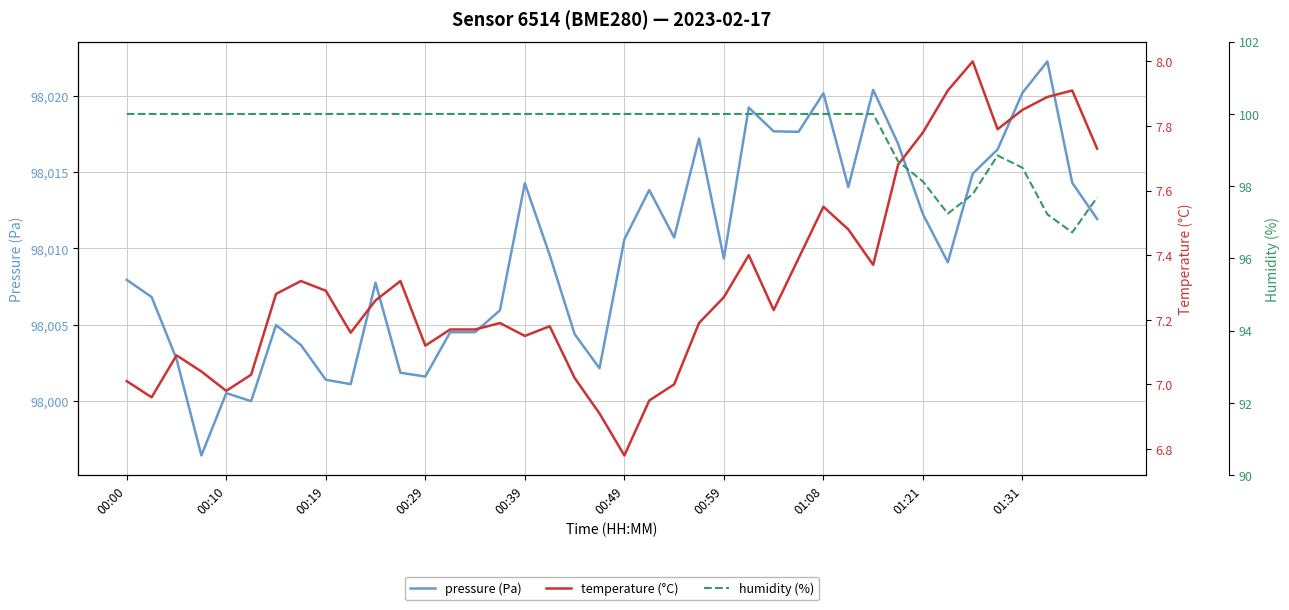

Which series has the largest total across all categories?

pressure (Pa)